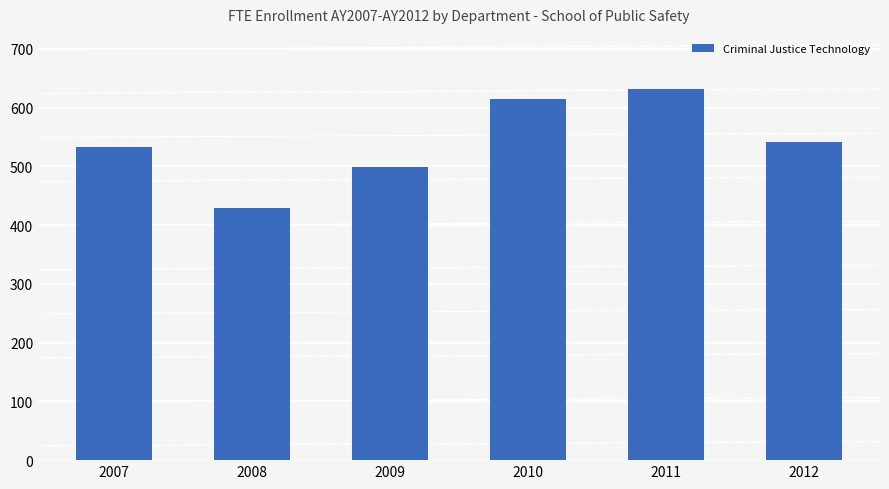

At which label does the data first exceed 541?

2010